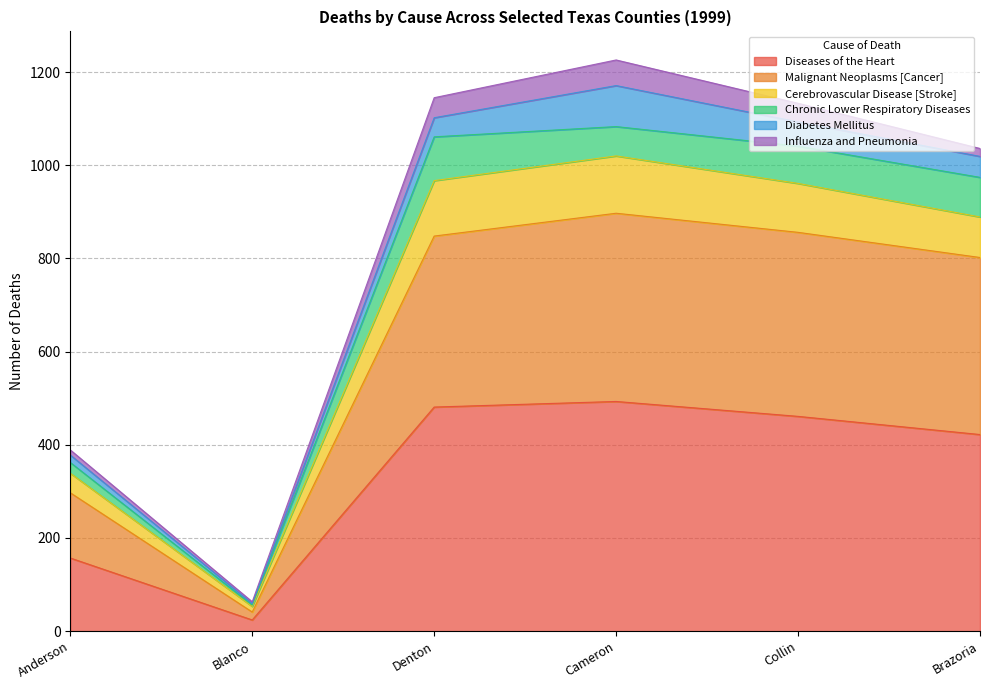

Where is Diseases of the Heart nearest to the value 258?

Anderson